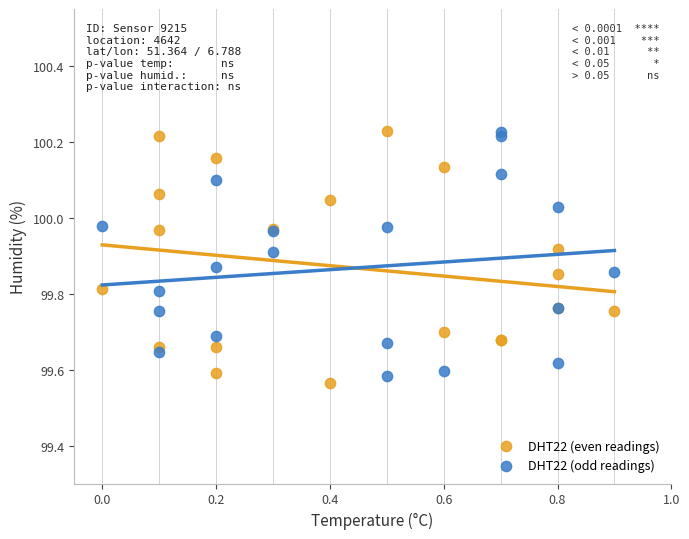

Which series contains the lowest Y value?

DHT22 (even readings)